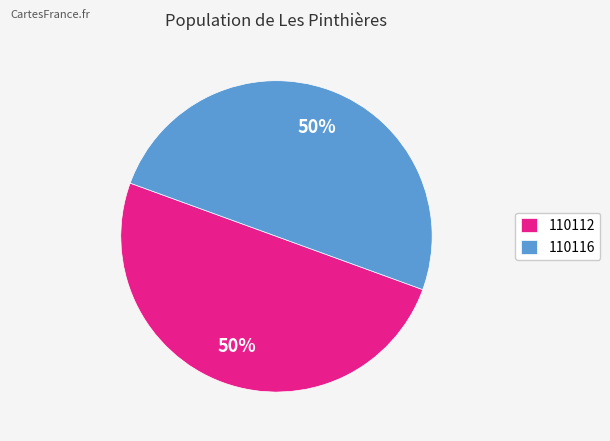

What is the ratio of the value at 110112 to the value at 110116?

1.0